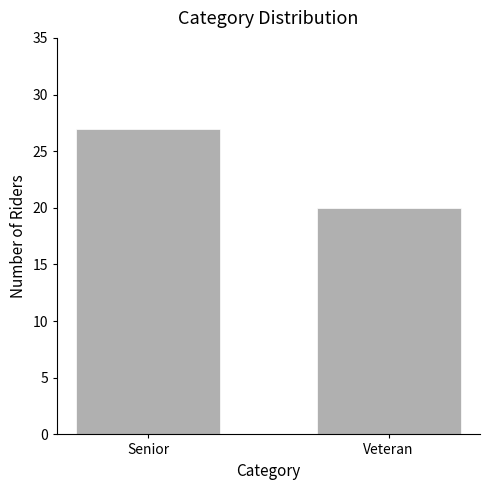

At which label is the value closest to 23?

Veteran